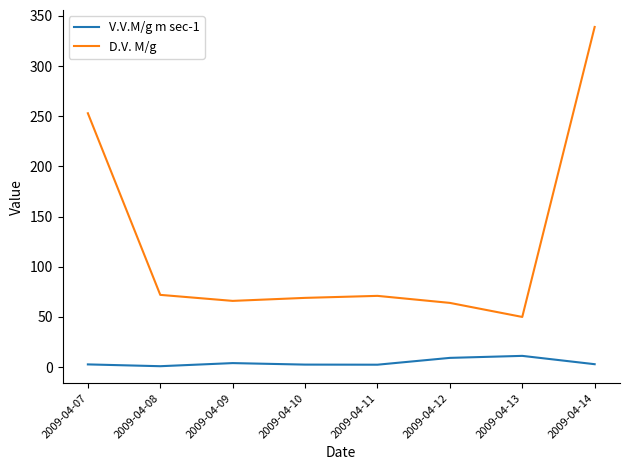

The V.V.M/g m sec-1 series shows 2.5 at 2009-04-10. True or false?

True